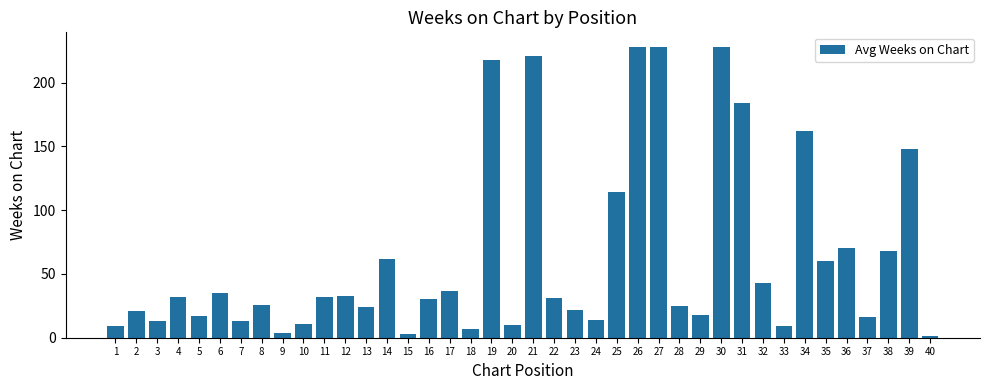

Which has a higher value, 23 or 14?

14